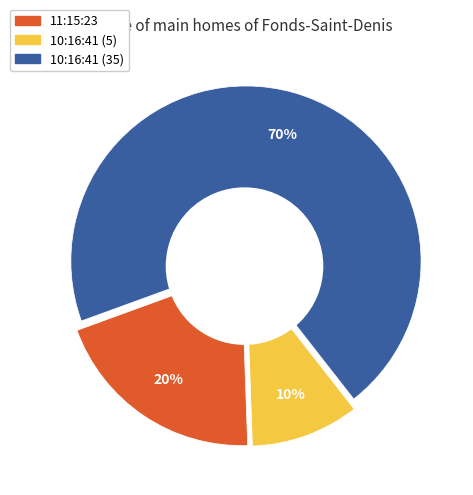

Approximately how many times larger is the value at 10:16:41 (35) compared to 11:15:23?

3.5